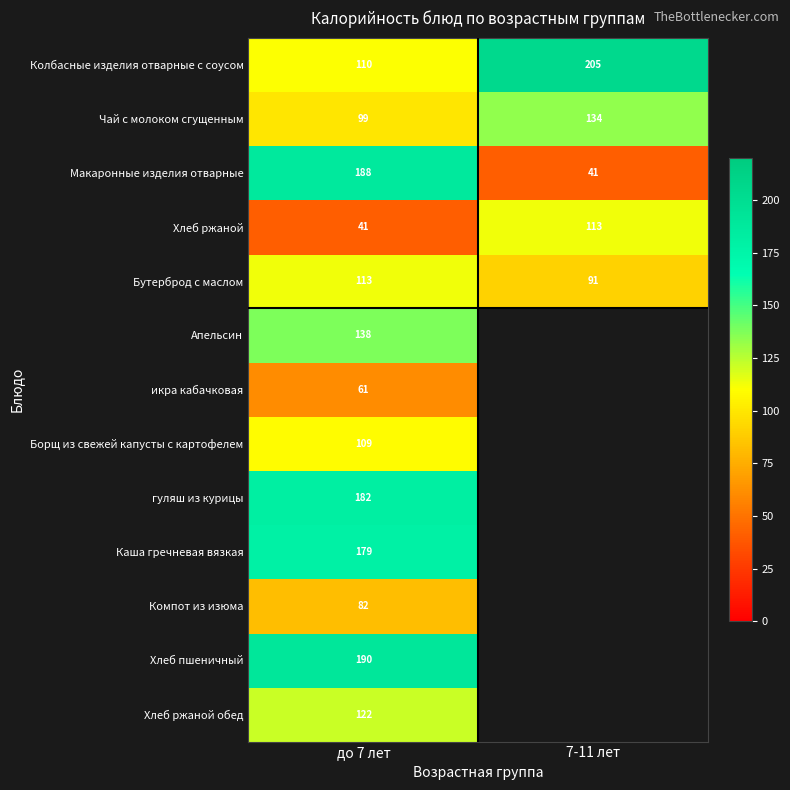

Between до 7 лет and 7-11 лет, which is larger?

7-11 лет